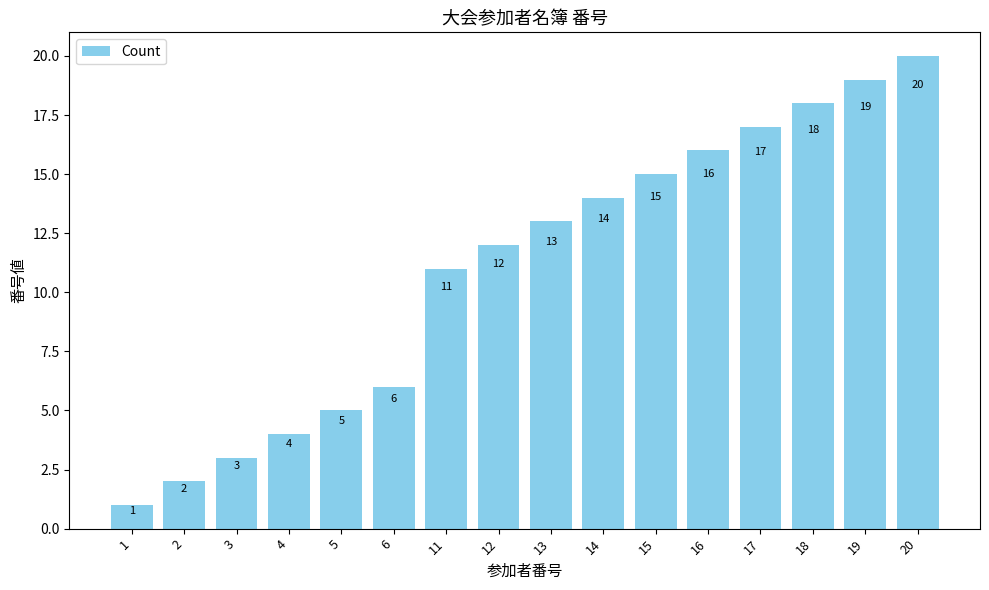

What is the difference between the maximum and minimum values?

19